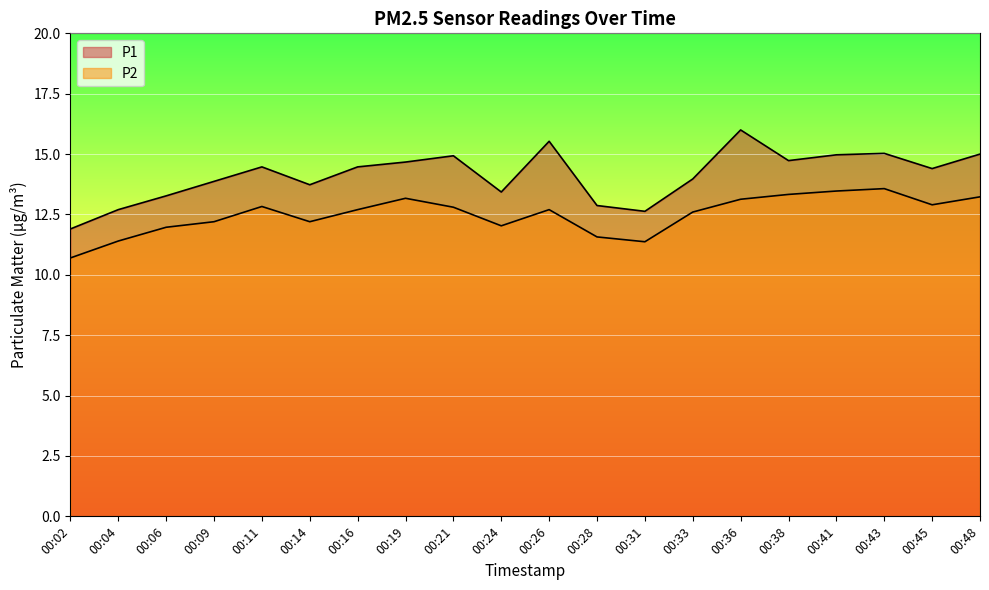

True or false: P2 has a value of 17.3 at 00:02.

False